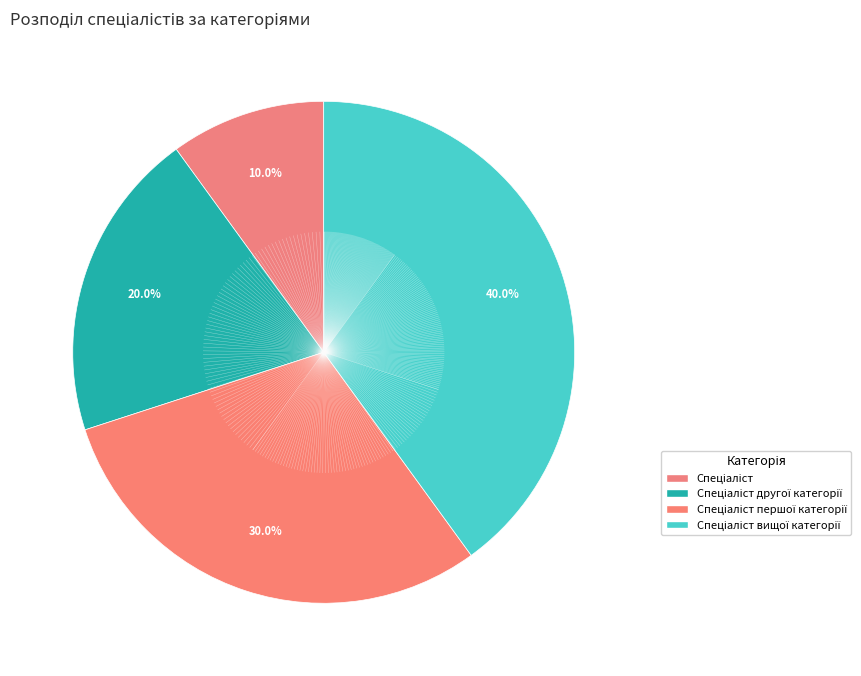

Rank the categories by value from lowest to highest.

Спеціаліст, Спеціаліст другої категорії, Спеціаліст першої категорії, Спеціаліст вищої категорії